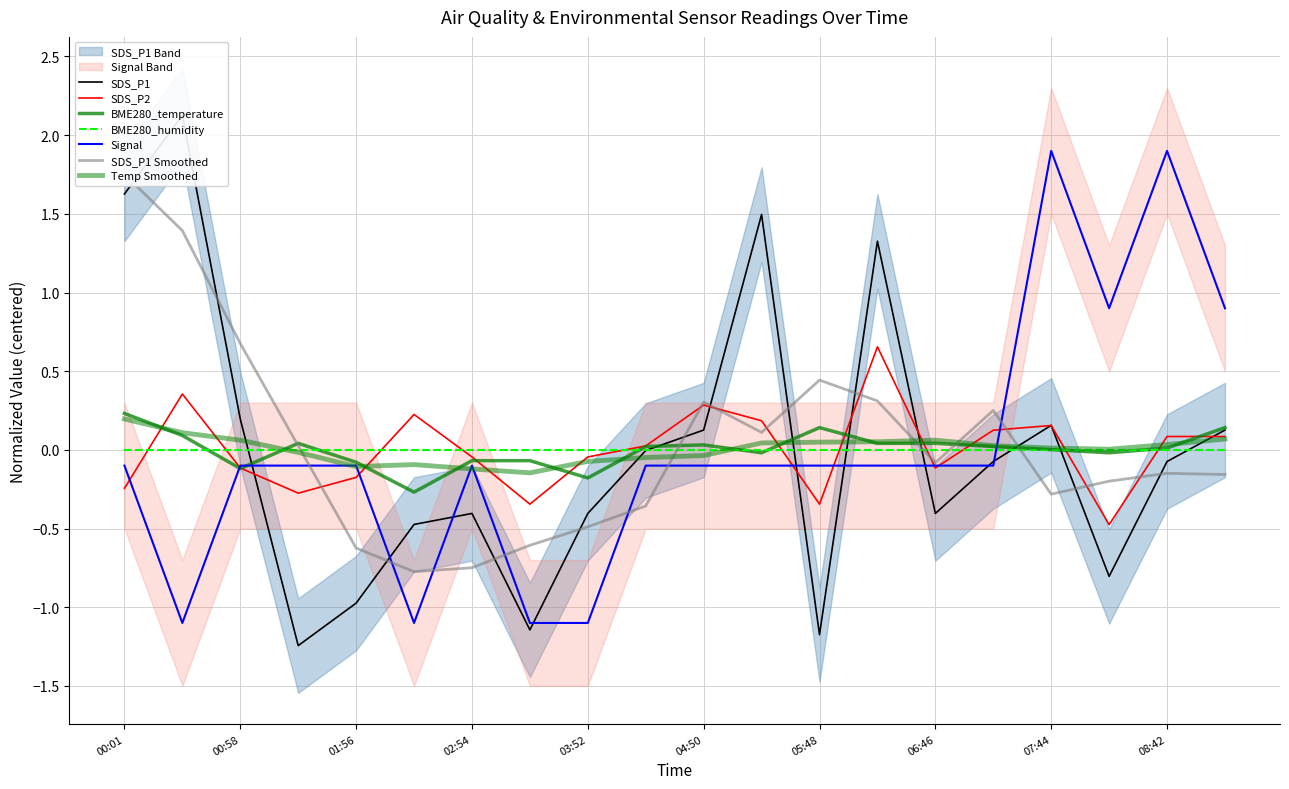

Rank the series at 08:13 from lowest to highest value.

SDS_P1, SDS_P2, BME280_temperature, Signal